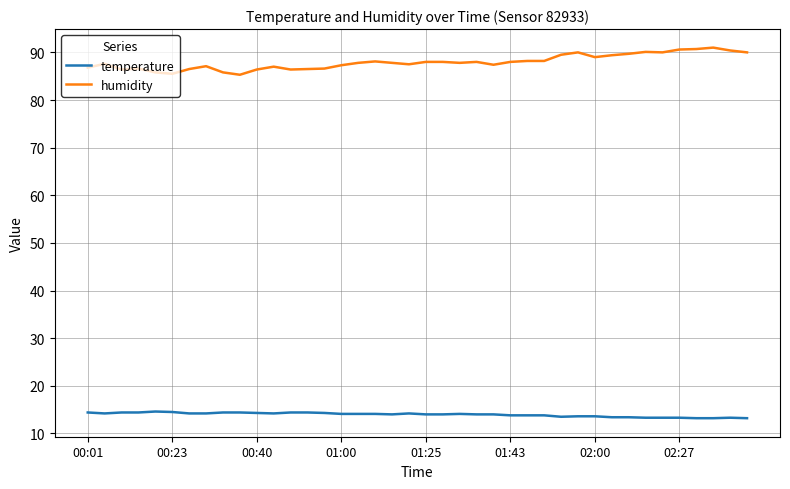

How many lines are shown in the chart?

2